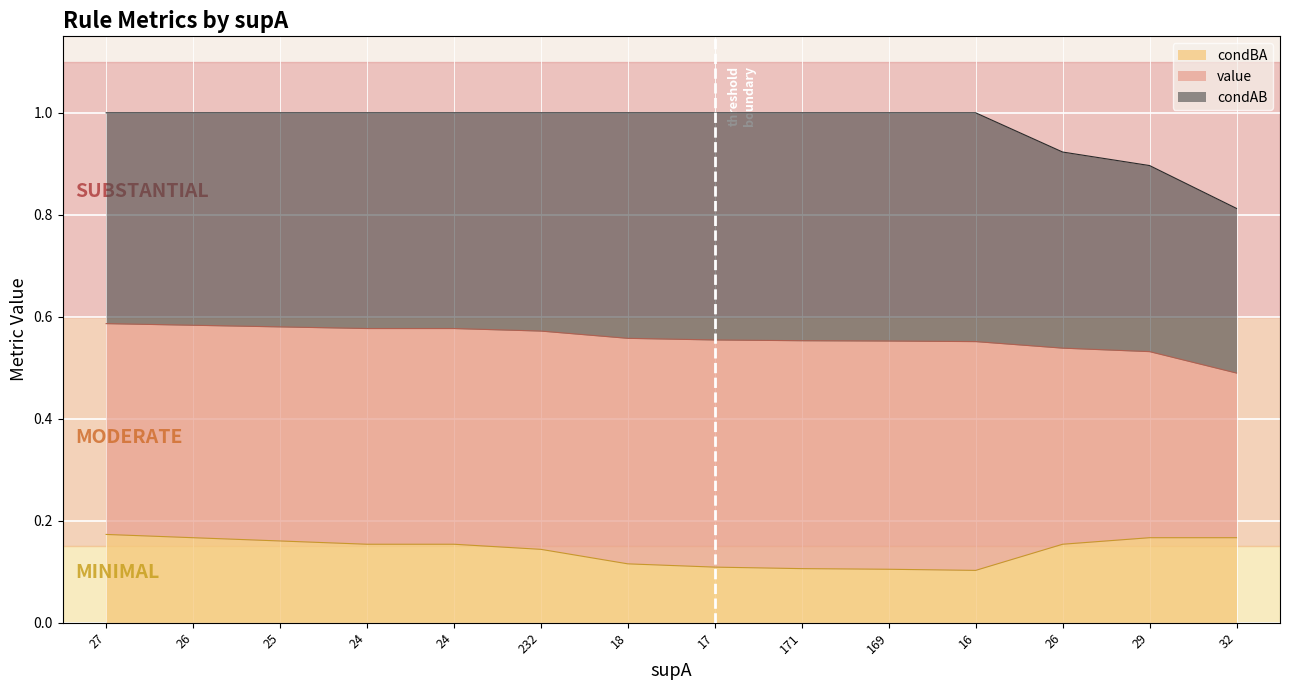

Reading left to right, extract all data points from this chart.

value: 27=0.6	26=0.6	25=0.6	24=0.6	24=0.6	232=0.6	18=0.6	17=0.6	171=0.6	169=0.6	16=0.6	26=0.5	29=0.5	32=0.5
condBA: 27=0.2	26=0.2	25=0.2	24=0.2	24=0.2	232=0.1	18=0.1	17=0.1	171=0.1	169=0.1	16=0.1	26=0.2	29=0.2	32=0.2
condAB: 27=1.0	26=1.0	25=1.0	24=1.0	24=1.0	232=1.0	18=1.0	17=1.0	171=1.0	169=1.0	16=1.0	26=0.9	29=0.9	32=0.8